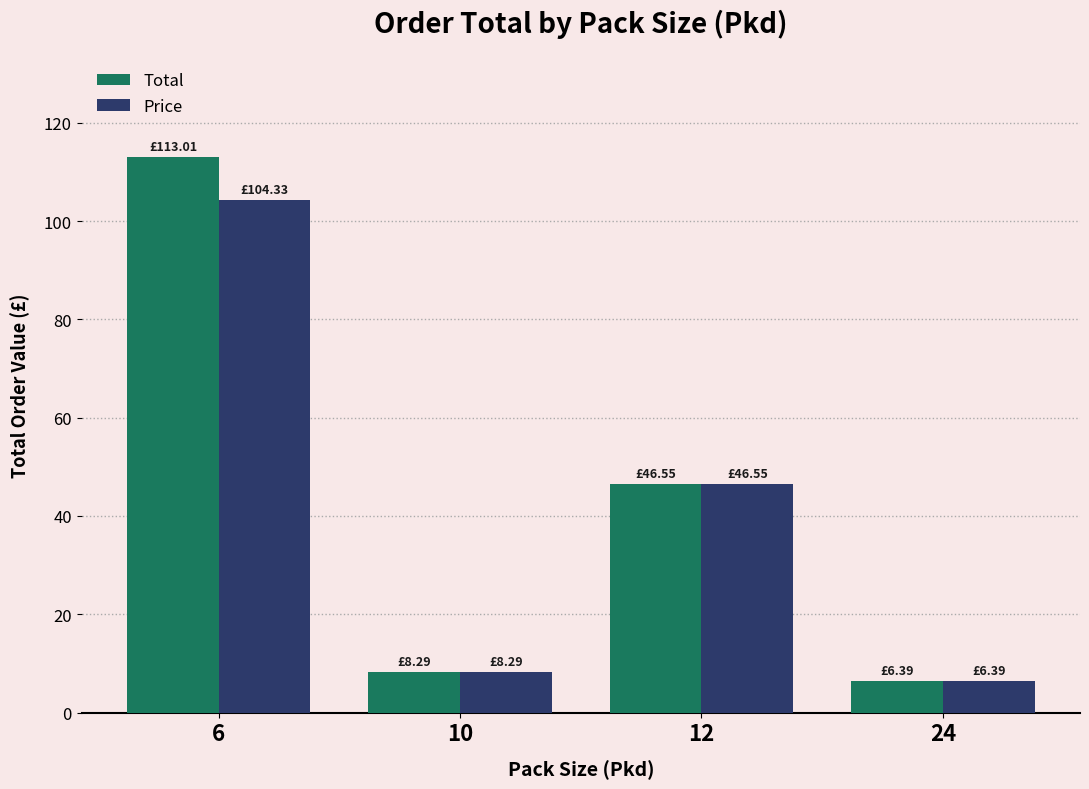

What is the total value across all series at 6?

217.3